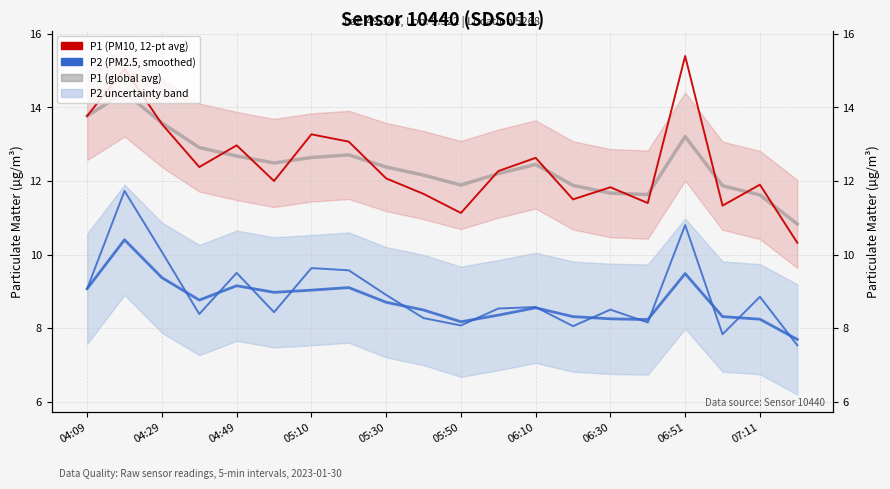

How many times do P1 (smoothed / global avg) and P1 (PM10) cross each other?

13